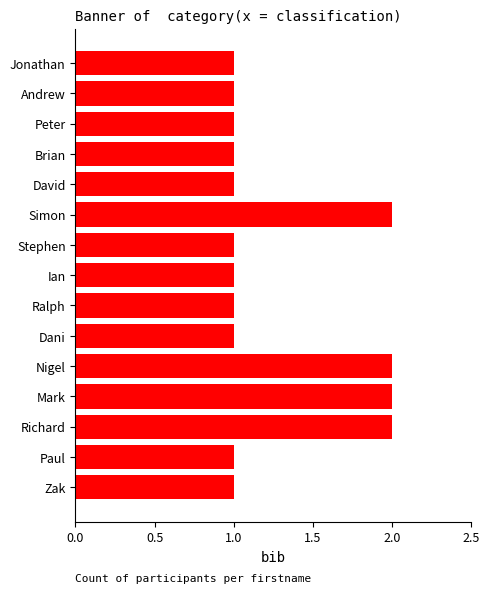

Which has a higher value, Mark or Ian?

Mark